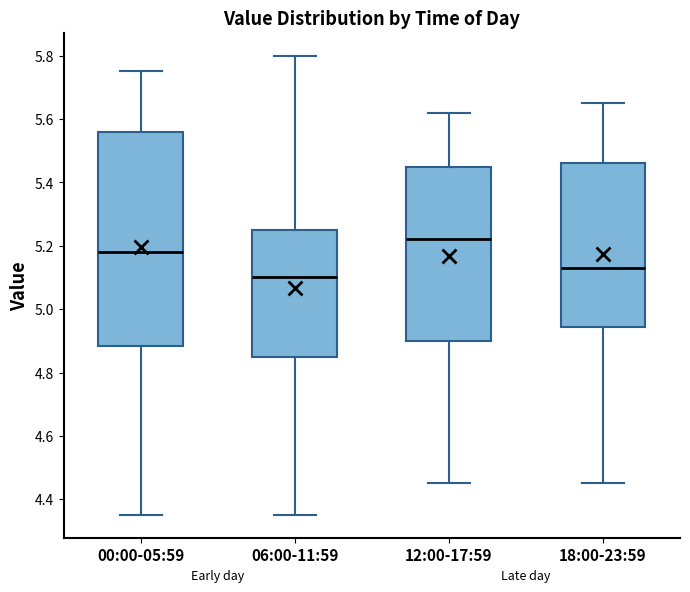

Where is the lower edge of the box for 18:00-23:59 on the y-axis? The values are not printed on the chart, so give them approximately, as read against the axis.

4.94